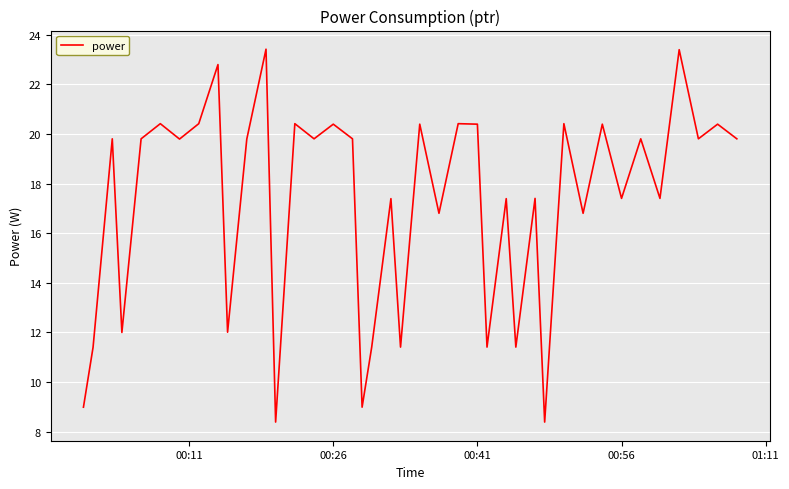

What is the minimum value shown in the chart?

8.4